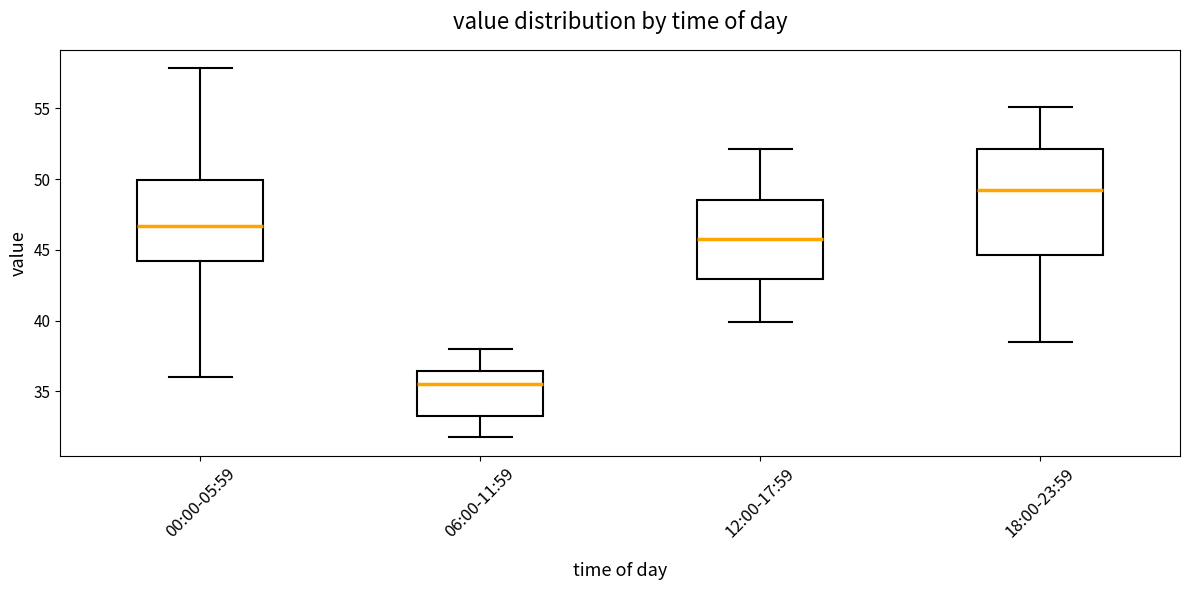

Where is the upper edge of the box for 18:00-23:59 on the y-axis? The values are not printed on the chart, so give them approximately, as read against the axis.

52.0